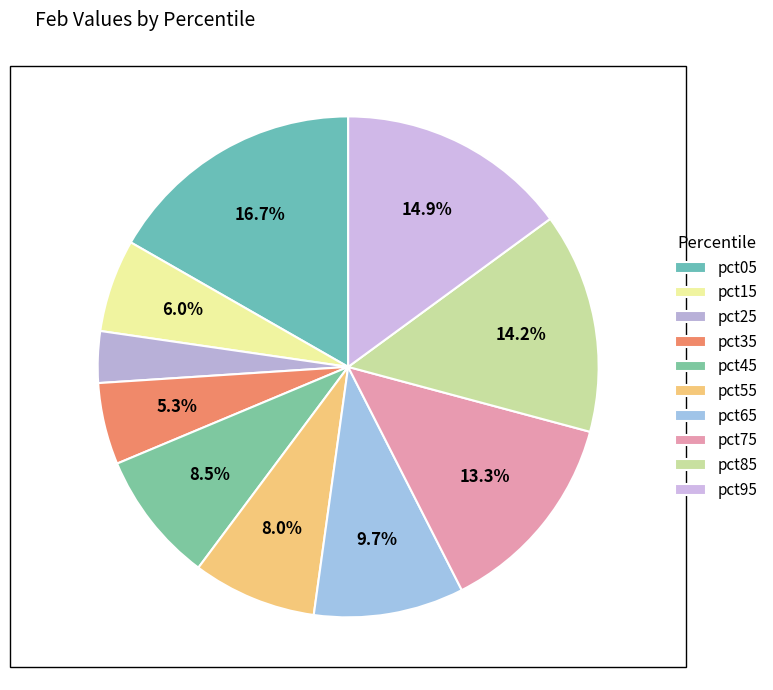

The pct35 slice represents 1% of the pie. True or false?

False